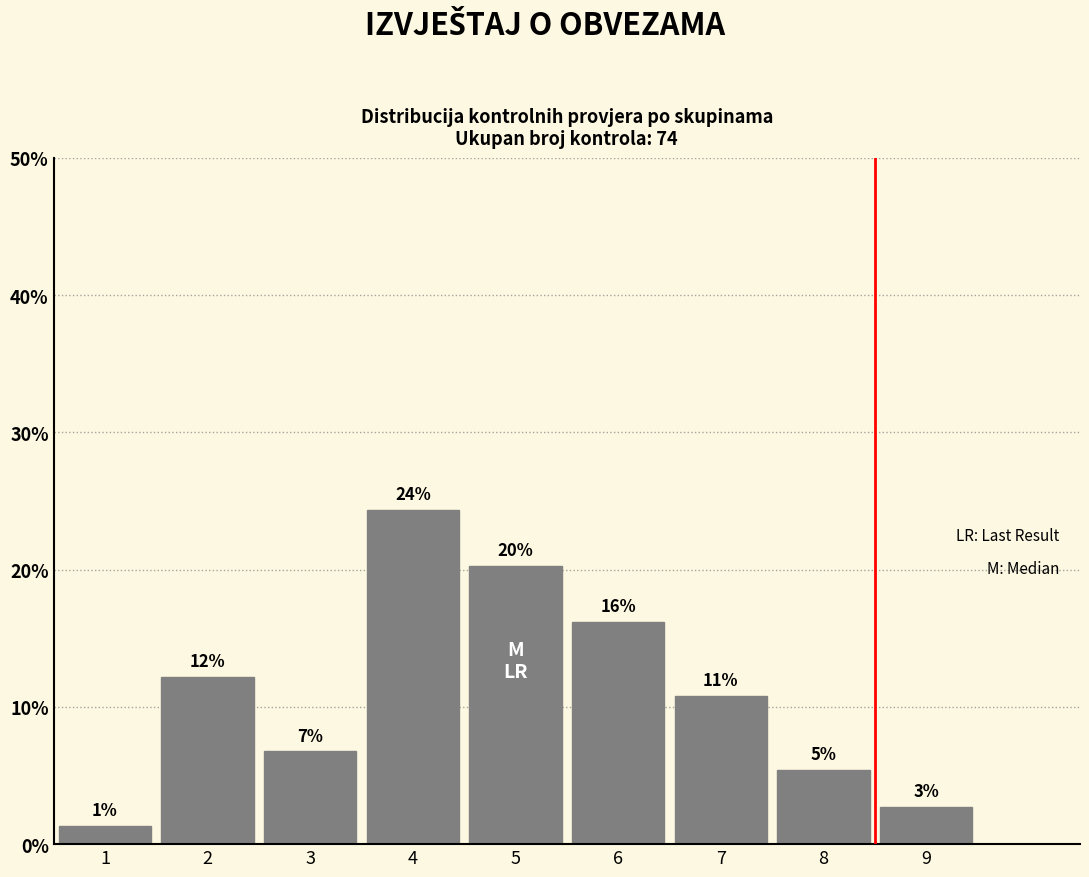

Does the chart contain any negative values?

No